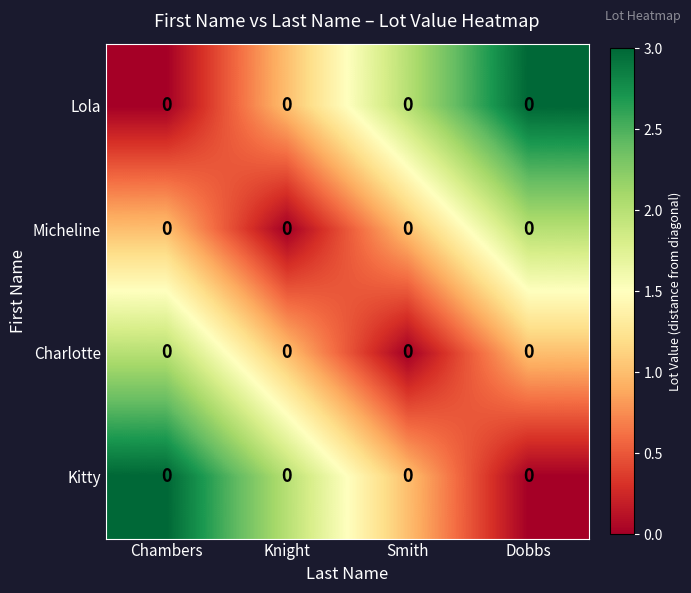

The value of Lola at Dobbs is 3. True or false?

True